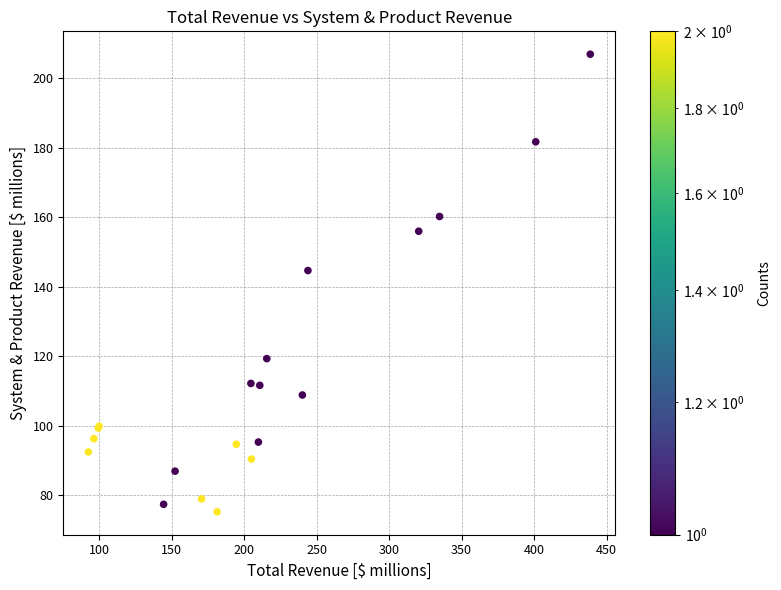

What Y value in the scatter plot is closest to 141?

144.6